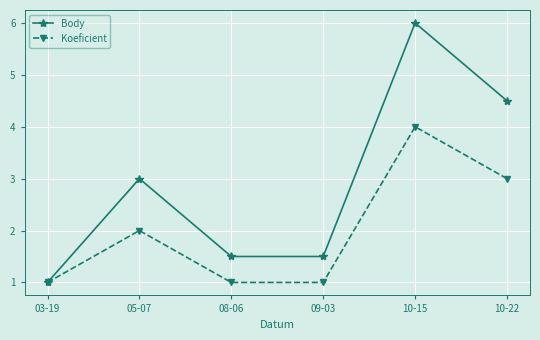

What is the total value across all series at 08-06?

2.5